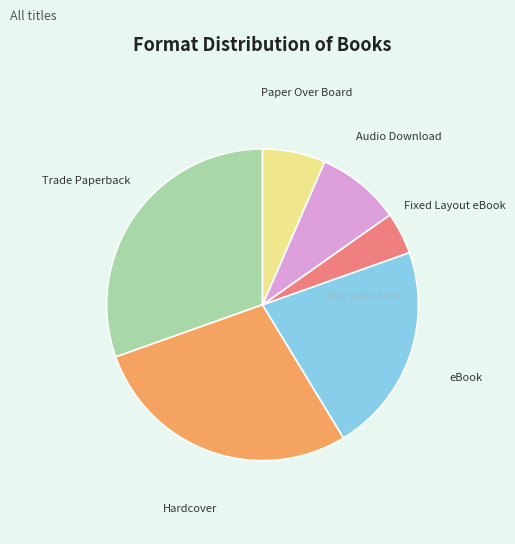

Is there any slice that represents more than half of the pie?

No